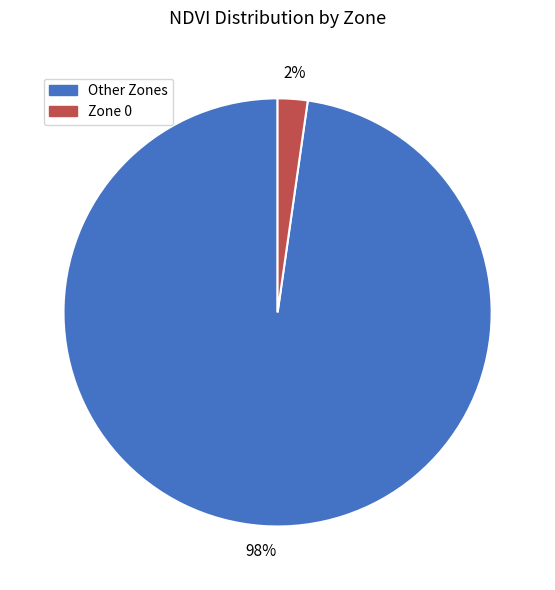

Does any single category account for the majority?

Yes